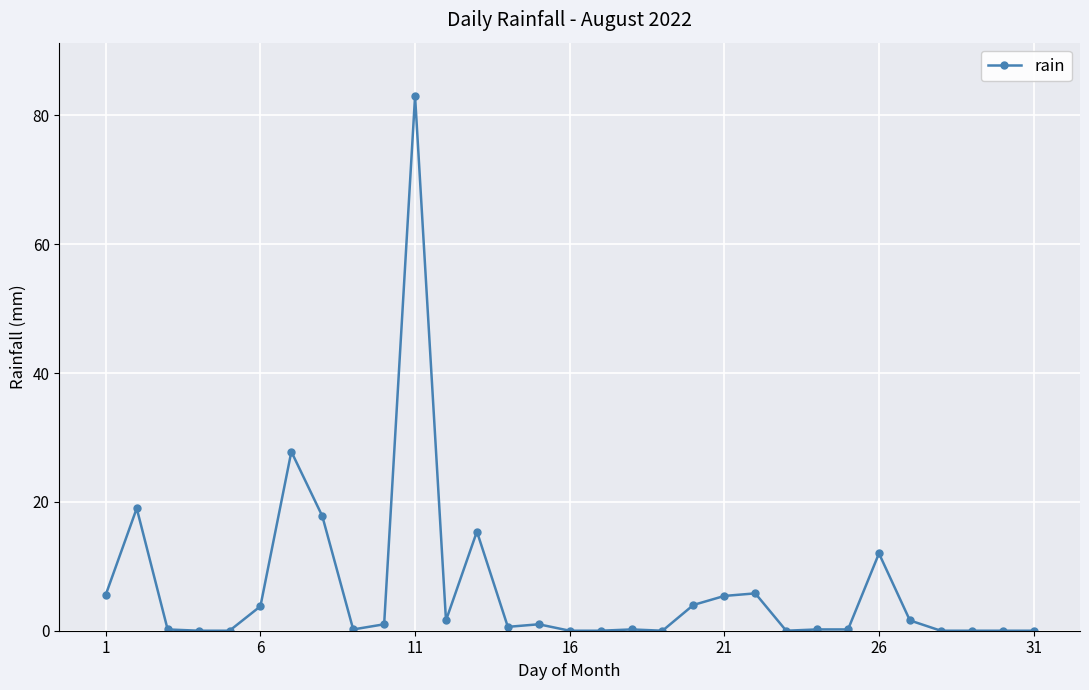

True or false: there are more than 1 points higher than both neighbors.

True